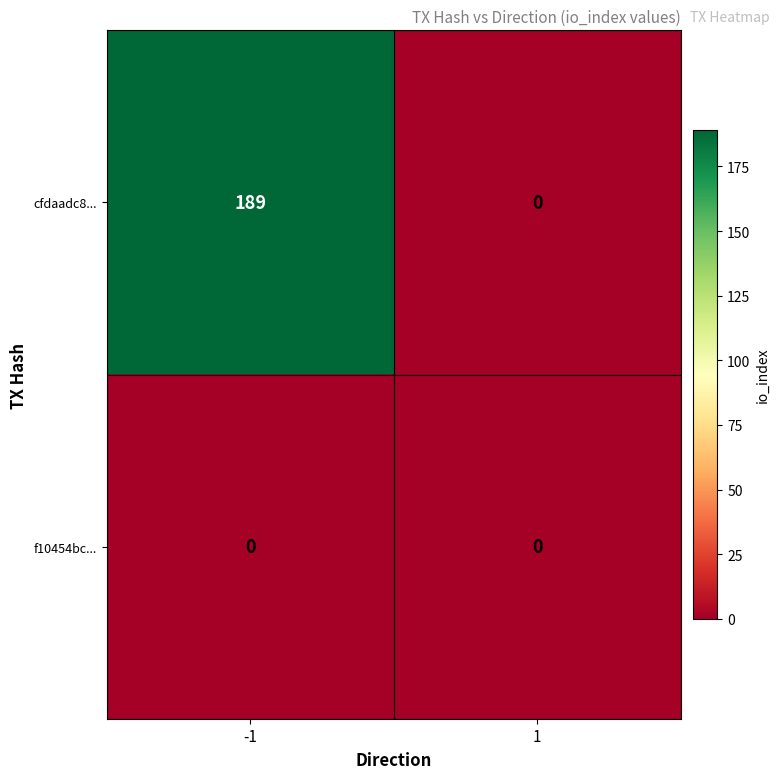

Is it true that cfdaadc8... equals 0 at 1?

True